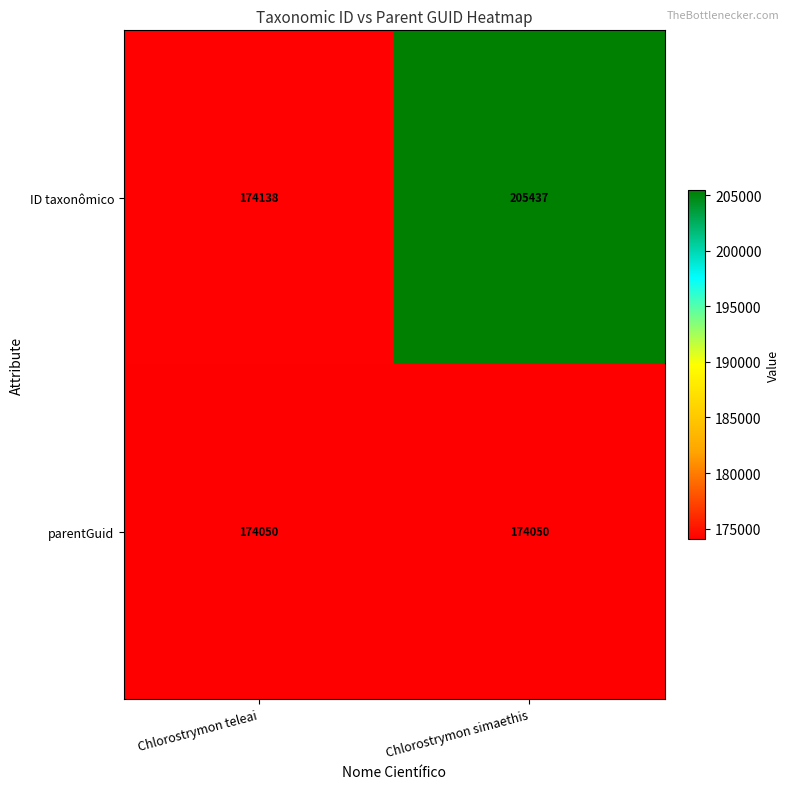

What value does the parentGuid series have at Chlorostrymon simaethis?

174050